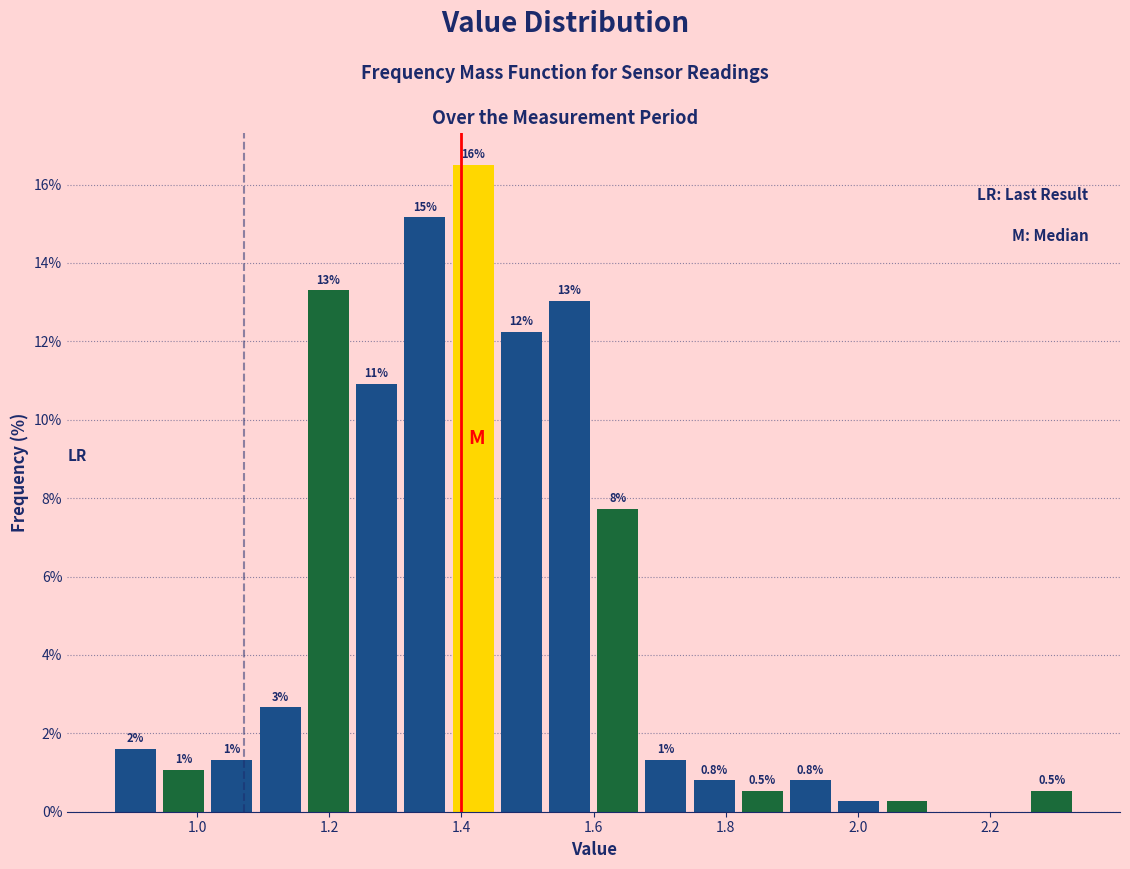

Read against the x-axis, roughly where is the centre of the tallest bar?

1.42